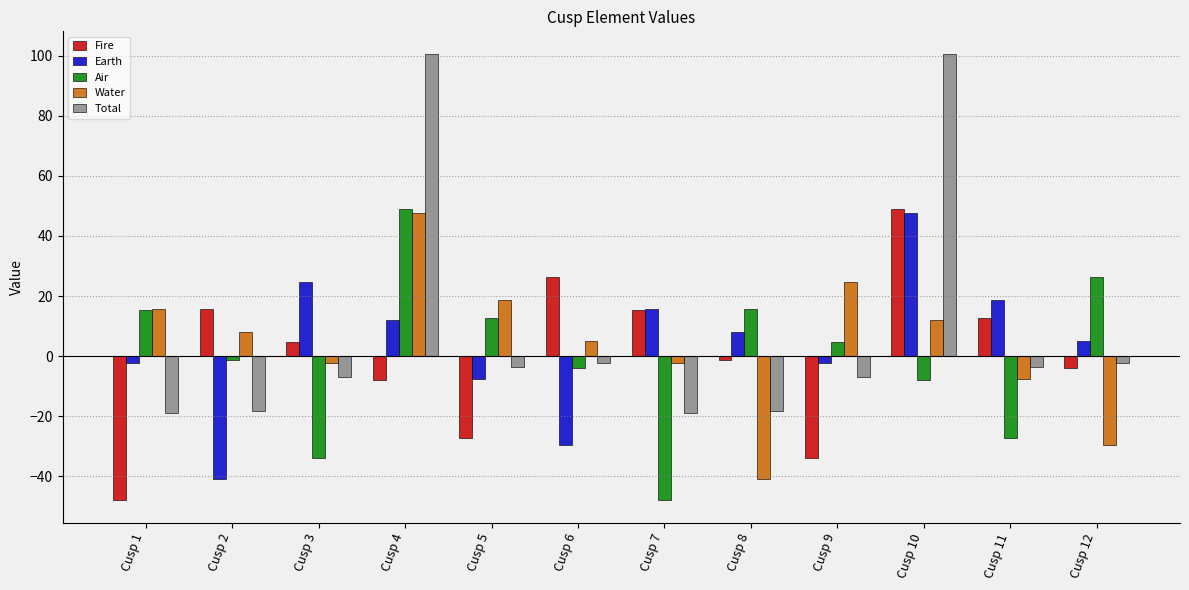

What is the highest value of the Water series?

47.5